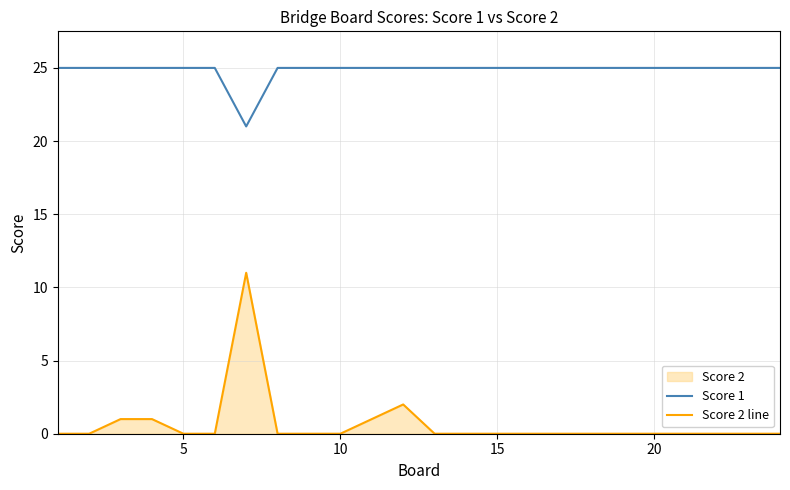

Count the number of data series in this chart.

2